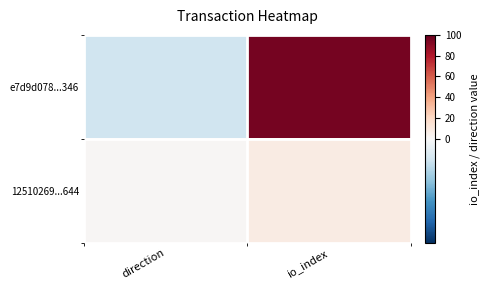

At which category is the sum across all series the highest?

io_index